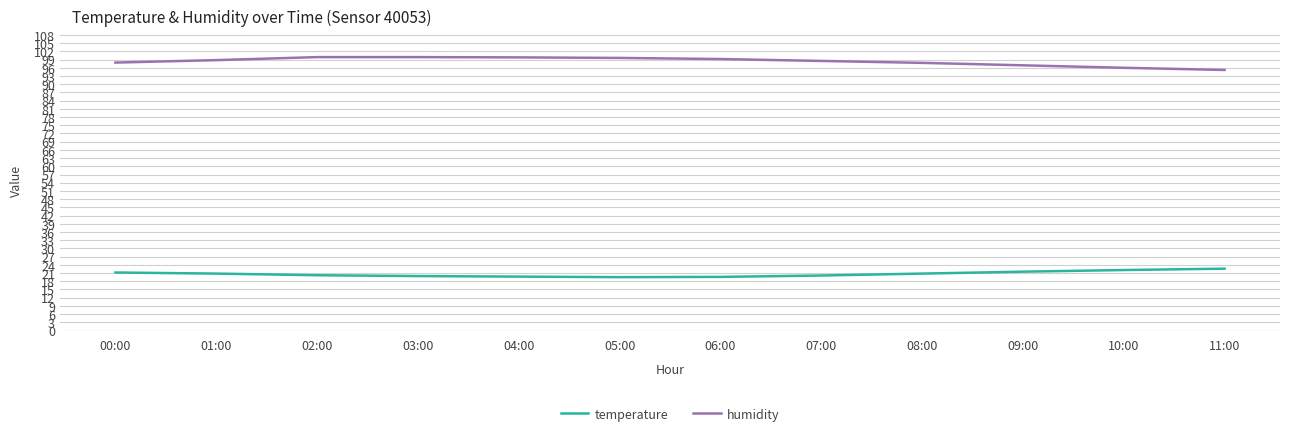

True or false: humidity and temperature intersect in this chart.

False